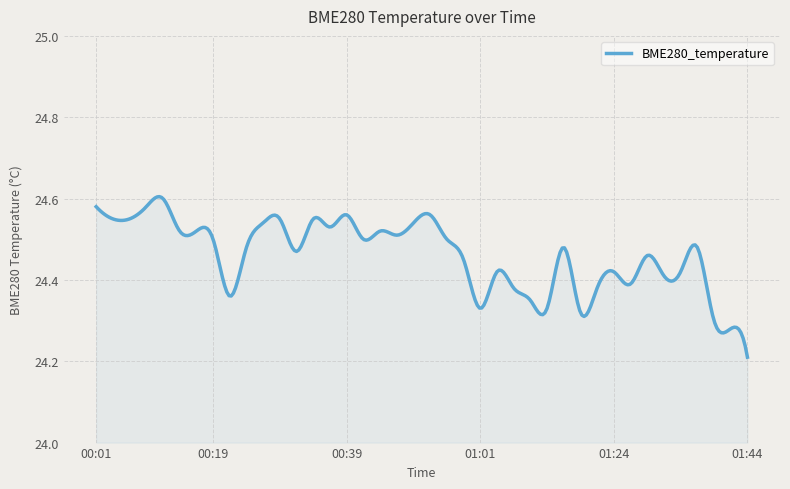

What is the difference between the maximum and minimum values?

0.4